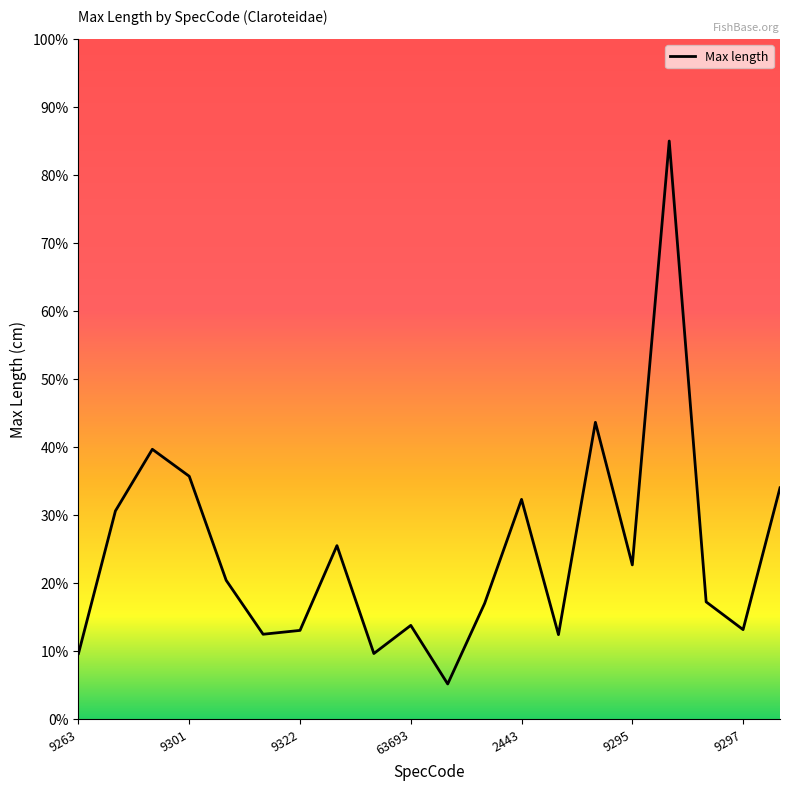

What is the difference between the maximum and minimum values?

79.8